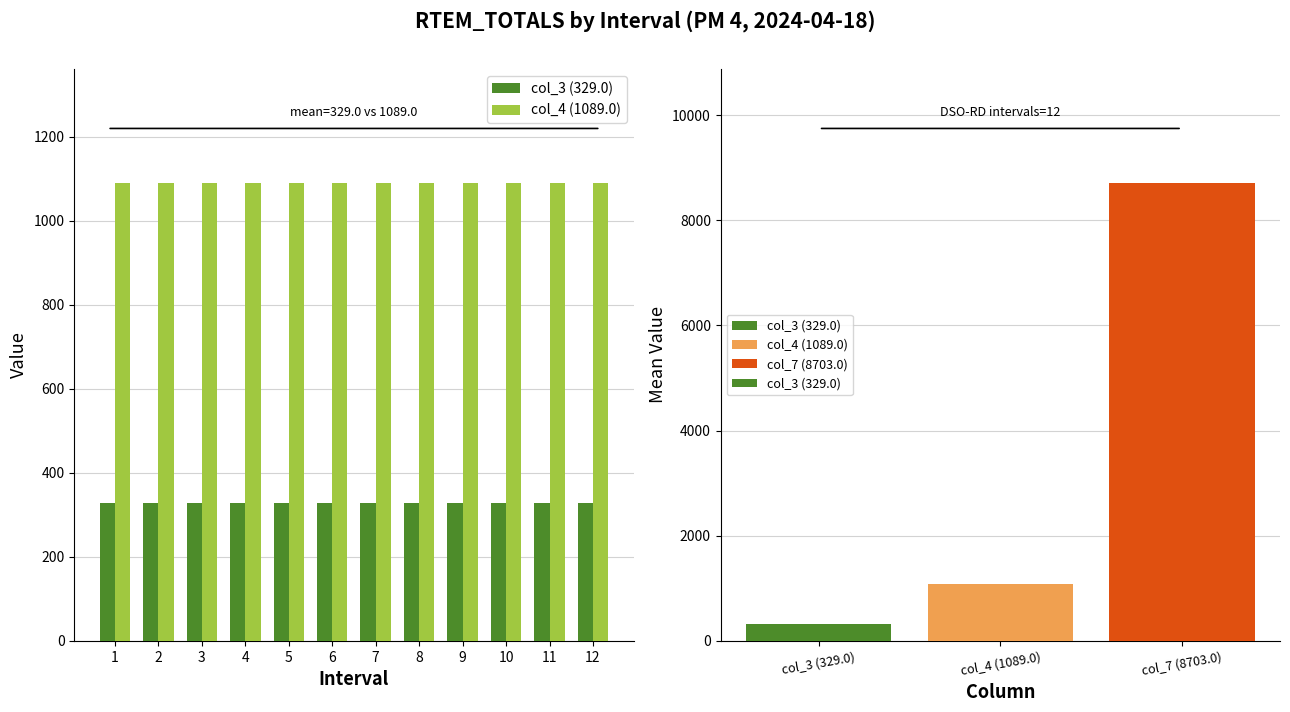

True or false: col_3 (329.0) has a value of 164 at 7.

False